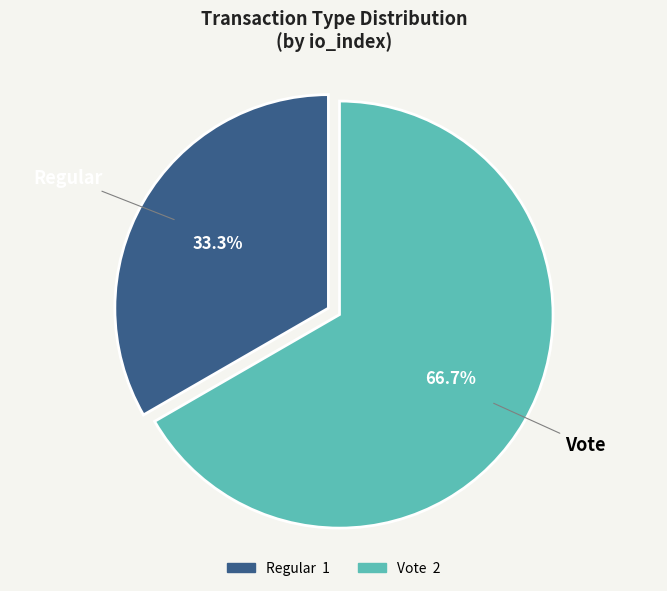

To the nearest percent, what is the combined percentage of Regular and Vote?

100%